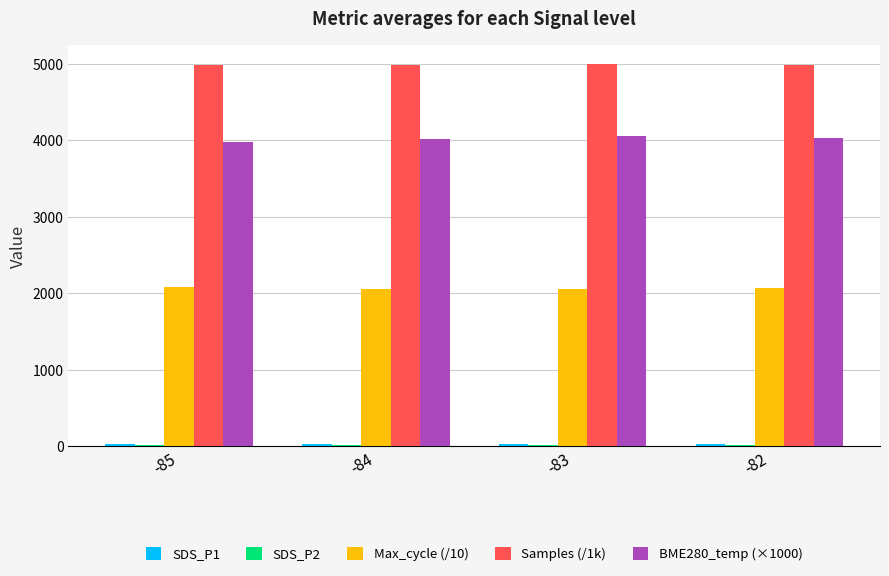

Which series has the largest total across all categories?

Samples (/1k)